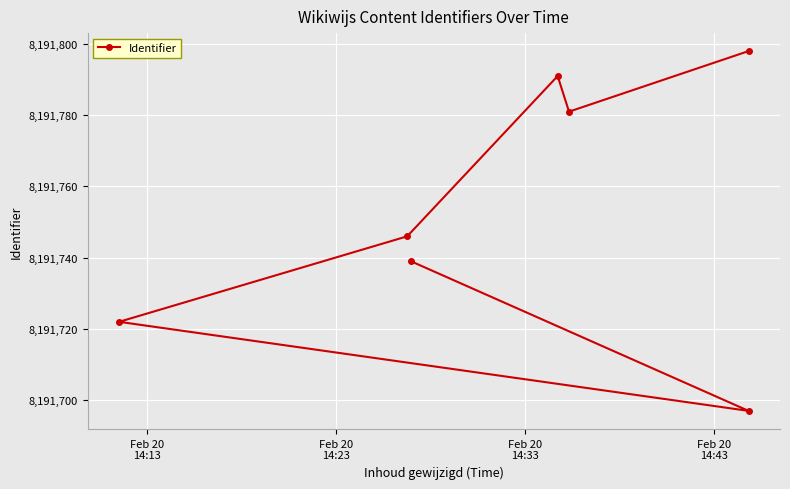

What is the average value?

8191753